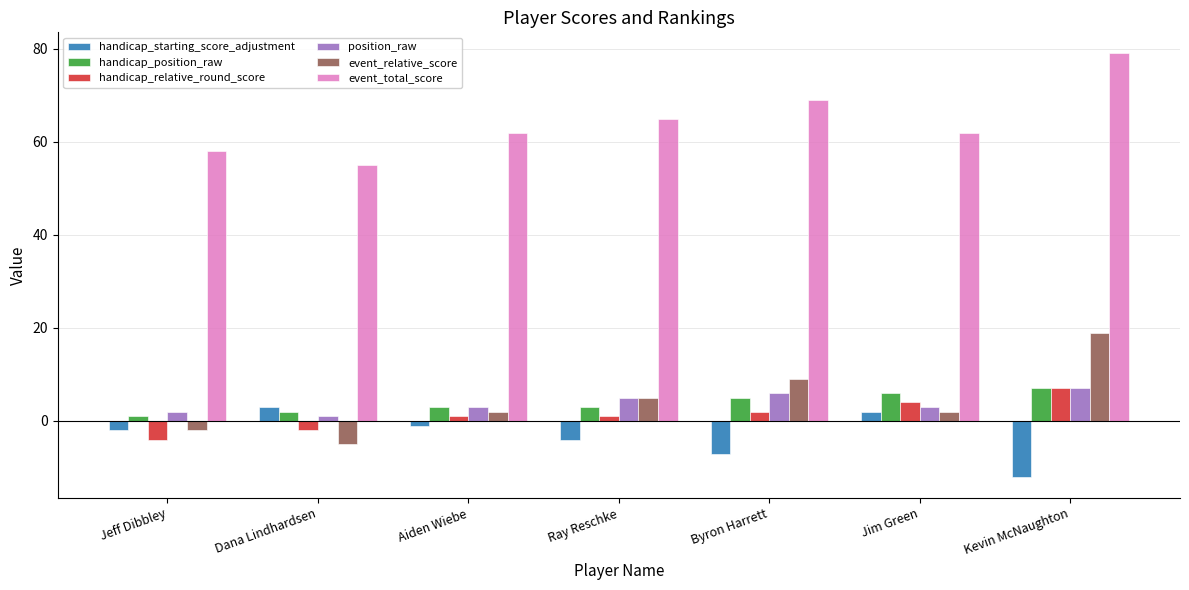

Which label corresponds to the smallest value in the chart?

Kevin McNaughton